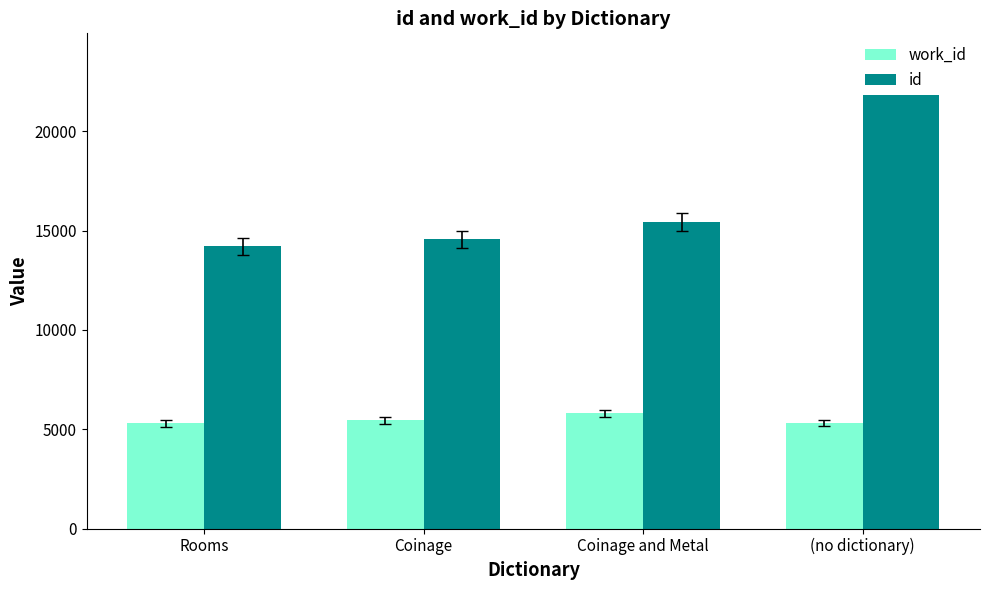

Rank the series by their average value, from highest to lowest.

id, work_id